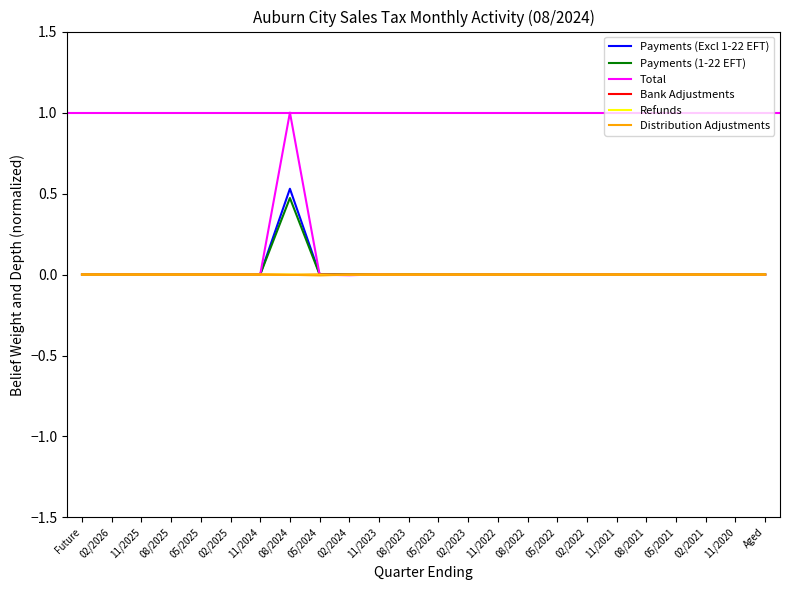

The Refunds series shows -0.0 at 08/2022. True or false?

True